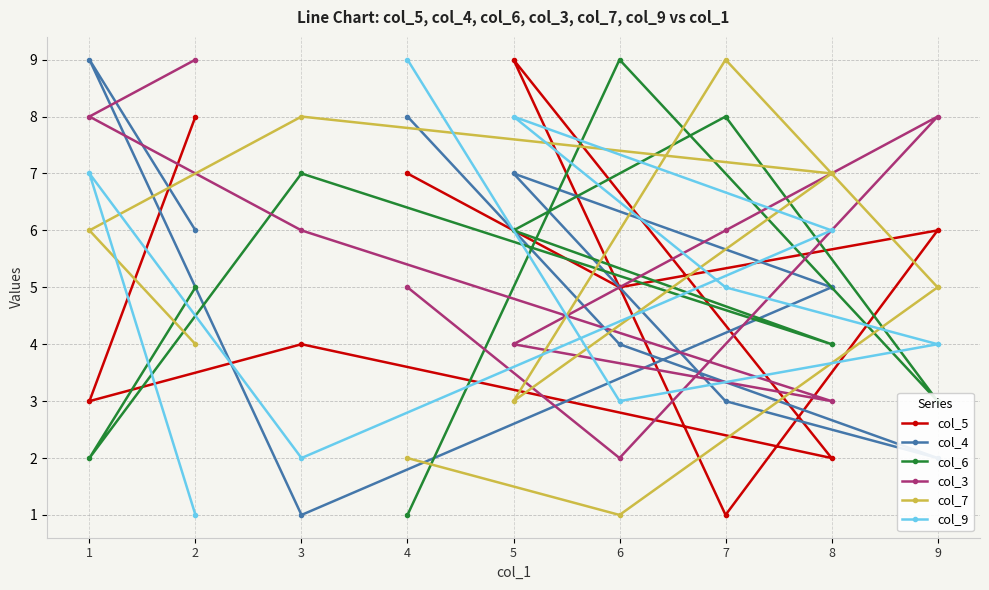

How many interior local peaks does the col_5 series have?

3